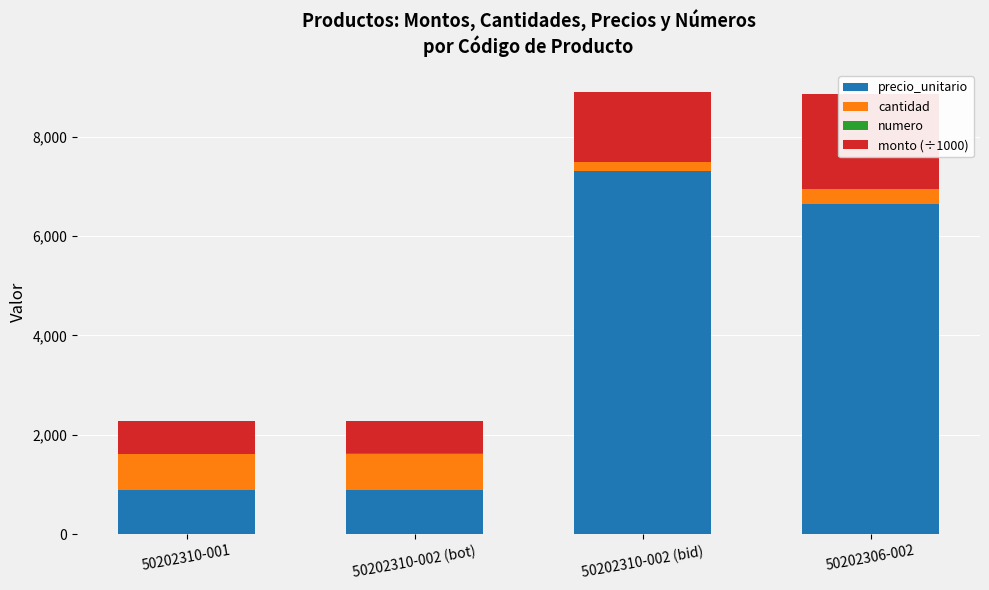

The value of cantidad at 50202310-002 (bid) is 329.9. True or false?

False